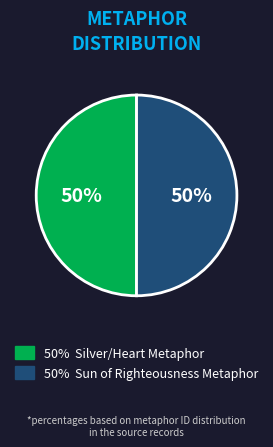

To the nearest percent, what is the average slice percentage?

50%